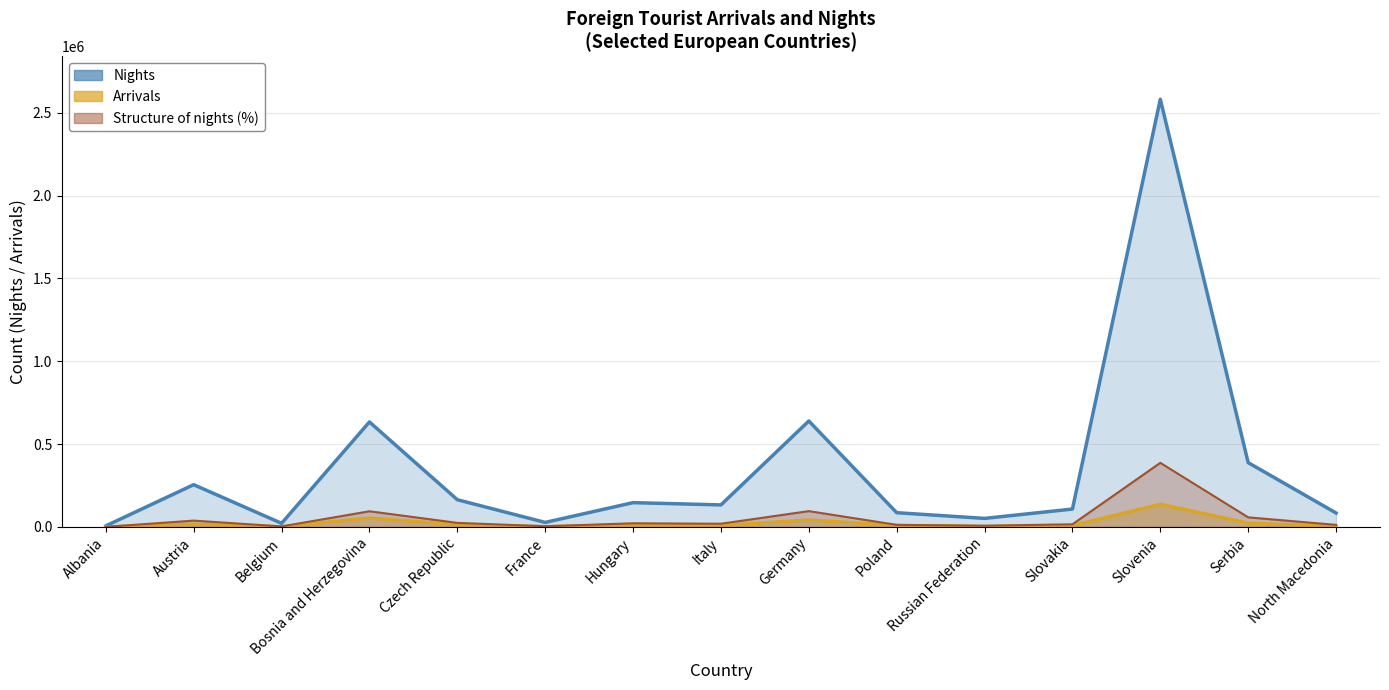

Reading right to left, transcribe all the data shown in this chart.

Nights (line): North Macedonia=84490.0	Serbia=388334.0	Slovenia=2581773.0	Slovakia=108192.0	Russian Federation=51853.0	Poland=86249.0	Germany=639848.0	Italy=133218.0	Hungary=146885.0	France=27494.0	Czech Republic=164681.0	Bosnia and Herzegovina=634000.0	Belgium=22110.0	Austria=255310.0	Albania=6603.0
Arrivals (line): North Macedonia=2824.0	Serbia=23154.0	Slovenia=136659.0	Slovakia=8042.0	Russian Federation=2552.0	Poland=9010.0	Germany=41942.0	Italy=8852.0	Hungary=12686.0	France=1945.0	Czech Republic=13581.0	Bosnia and Herzegovina=53730.0	Belgium=1144.0	Austria=16721.0	Albania=229.0
Structure of nights (%) line: North Macedonia=12823.4	Serbia=58132.6	Slovenia=387266.0	Slovakia=16242.9	Russian Federation=7694.0	Poland=12823.4	Germany=95747.9	Italy=19662.5	Hungary=22227.2	France=4274.5	Czech Republic=24791.9	Bosnia and Herzegovina=94893.0	Belgium=3419.6	Austria=38470.1	Albania=854.9